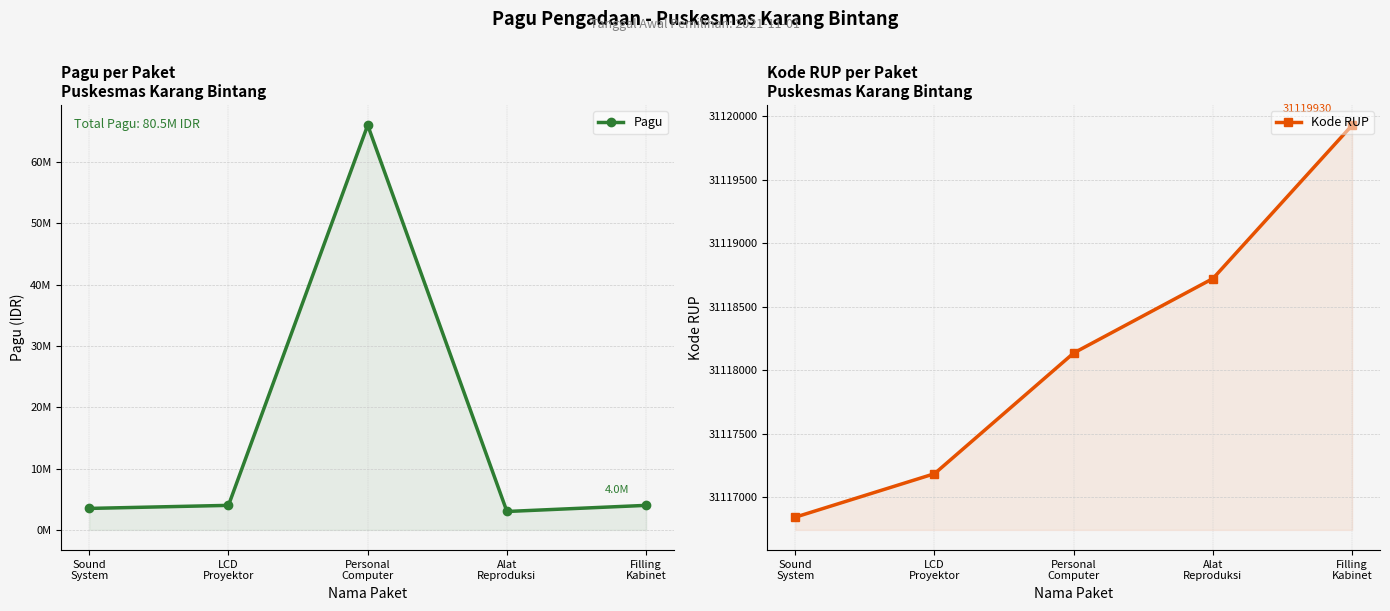

How many categories are shown in the chart?

5